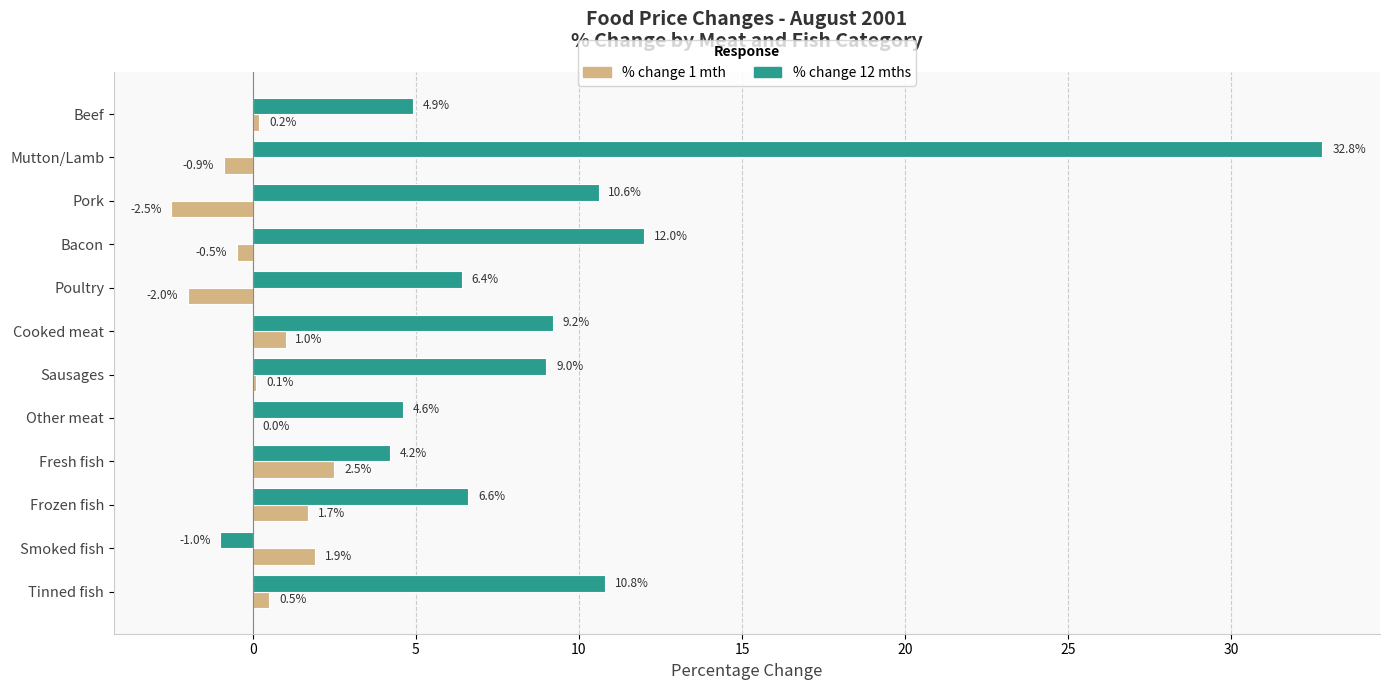

At which label does % change 1 mth reach its peak?

Fresh fish